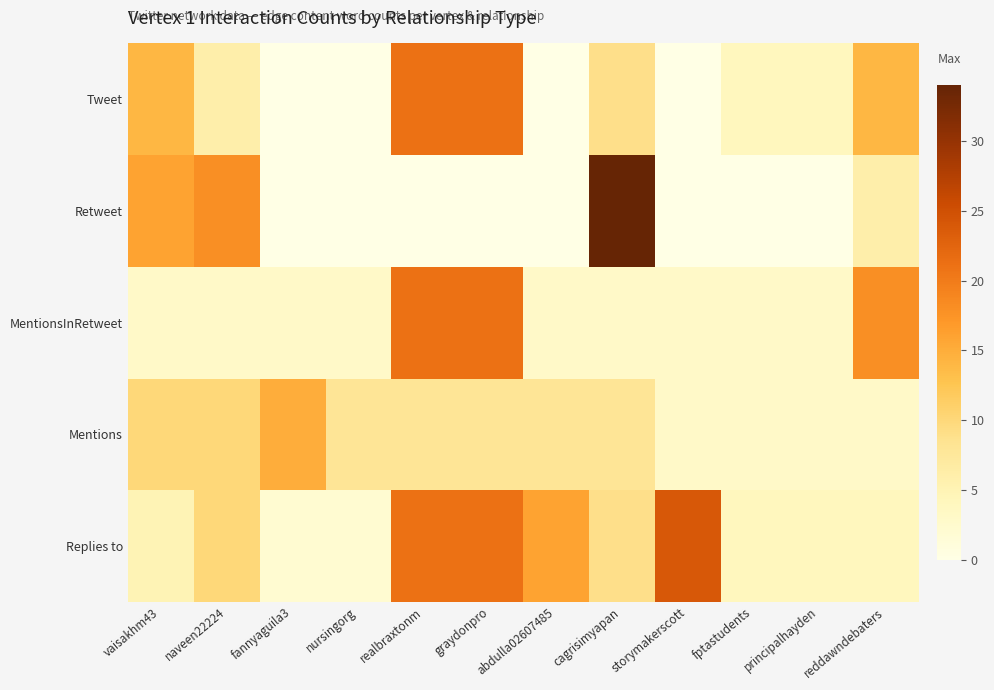

Reading left to right, list all the values displayed in this chart.

Replies to: vaisakhm43=5	naveen22224=10	fannyaguila3=2	nursingorg=2	realbraxtonm=21	graydonpro=21	abdulla02607485=16	cagrisimyapan=9	storymakerscott=24	fptastudents=4	principalhayden=4	reddawndebaters=4
Mentions: vaisakhm43=10	naveen22224=10	fannyaguila3=15	nursingorg=8	realbraxtonm=8	graydonpro=8	abdulla02607485=8	cagrisimyapan=8	storymakerscott=3	fptastudents=3	principalhayden=3	reddawndebaters=3
MentionsInRetweet: vaisakhm43=3	naveen22224=3	fannyaguila3=3	nursingorg=3	realbraxtonm=21	graydonpro=21	abdulla02607485=3	cagrisimyapan=3	storymakerscott=3	fptastudents=3	principalhayden=3	reddawndebaters=18
Retweet: vaisakhm43=16	naveen22224=18	fannyaguila3=0	nursingorg=0	realbraxtonm=0	graydonpro=0	abdulla02607485=0	cagrisimyapan=34	storymakerscott=0	fptastudents=0	principalhayden=0	reddawndebaters=6
Tweet: vaisakhm43=14	naveen22224=6	fannyaguila3=0	nursingorg=0	realbraxtonm=21	graydonpro=21	abdulla02607485=0	cagrisimyapan=9	storymakerscott=0	fptastudents=4	principalhayden=4	reddawndebaters=14